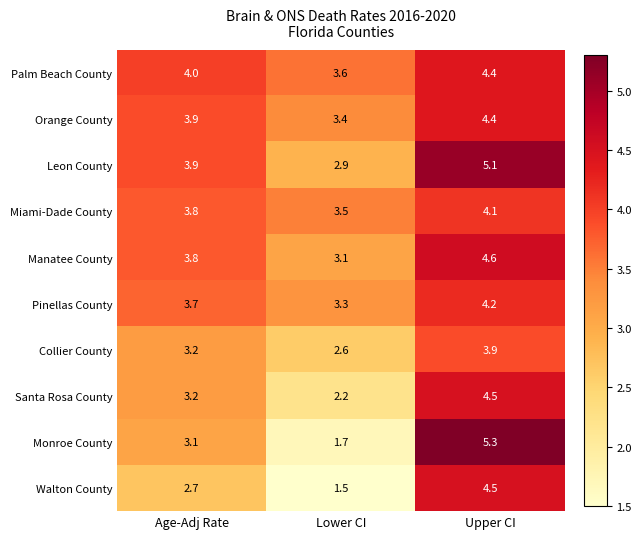

Reading right to left, extract all data points from this chart.

Palm Beach County: Upper CI=4.4	Lower CI=3.6	Age-Adj Rate=4.0
Orange County: Upper CI=4.4	Lower CI=3.4	Age-Adj Rate=3.9
Leon County: Upper CI=5.1	Lower CI=2.9	Age-Adj Rate=3.9
Miami-Dade County: Upper CI=4.1	Lower CI=3.5	Age-Adj Rate=3.8
Manatee County: Upper CI=4.6	Lower CI=3.1	Age-Adj Rate=3.8
Pinellas County: Upper CI=4.2	Lower CI=3.3	Age-Adj Rate=3.7
Collier County: Upper CI=3.9	Lower CI=2.6	Age-Adj Rate=3.2
Santa Rosa County: Upper CI=4.5	Lower CI=2.2	Age-Adj Rate=3.2
Monroe County: Upper CI=5.3	Lower CI=1.7	Age-Adj Rate=3.1
Walton County: Upper CI=4.5	Lower CI=1.5	Age-Adj Rate=2.7